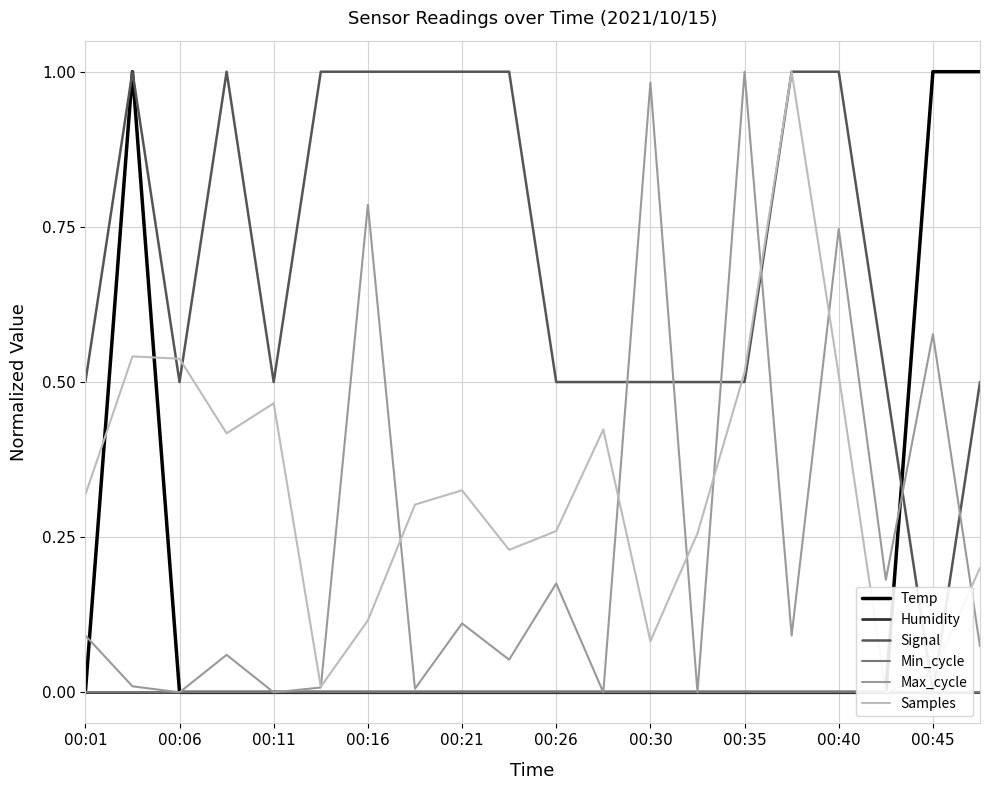

Reading left to right, what are all the values shown in this chart?

Temp: 0.0	1.0	0.0	0.0	0.0	0.0	0.0	0.0	0.0	0.0	0.0	0.0	0.0	0.0	0.0	0.0	0.0	0.0	1.0	1.0
Humidity: 0.0	0.0	0.0	0.0	0.0	0.0	0.0	0.0	0.0	0.0	0.0	0.0	0.0	0.0	0.0	0.0	0.0	0.0	0.0	0.0
Signal: 0.5	1.0	0.5	1.0	0.5	1.0	1.0	1.0	1.0	1.0	0.5	0.5	0.5	0.5	0.5	1.0	1.0	0.5	0.0	0.5
Min_cycle: 0.0	0.0	0.0	0.0	0.0	0.0	0.0	0.0	0.0	0.0	0.0	0.0	0.0	0.0	0.0	0.0	0.0	0.0	0.0	0.0
Max_cycle: 0.1	0.0	0.0	0.1	0.0	0.0	0.8	0.0	0.1	0.1	0.2	0.0	1.0	0.0	1.0	0.1	0.7	0.2	0.6	0.1
Samples: 0.3	0.5	0.5	0.4	0.5	0.0	0.1	0.3	0.3	0.2	0.3	0.4	0.1	0.3	0.5	1.0	0.5	0.0	0.0	0.2